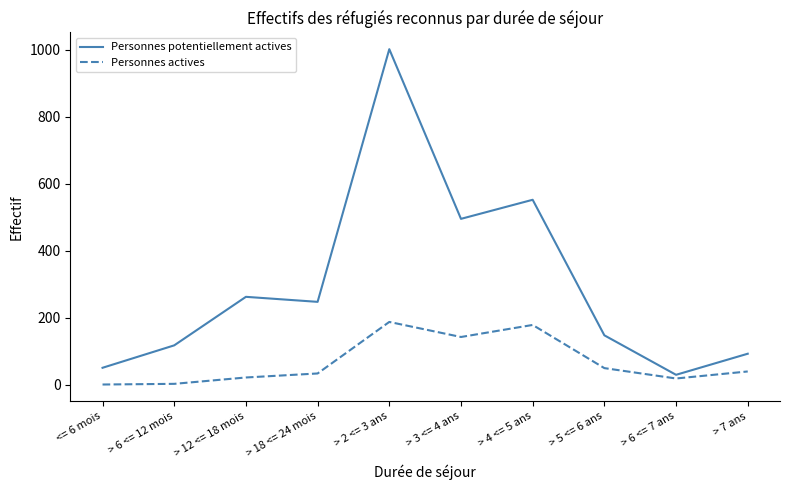

Which series has the largest total across all categories?

Personnes potentiellement actives